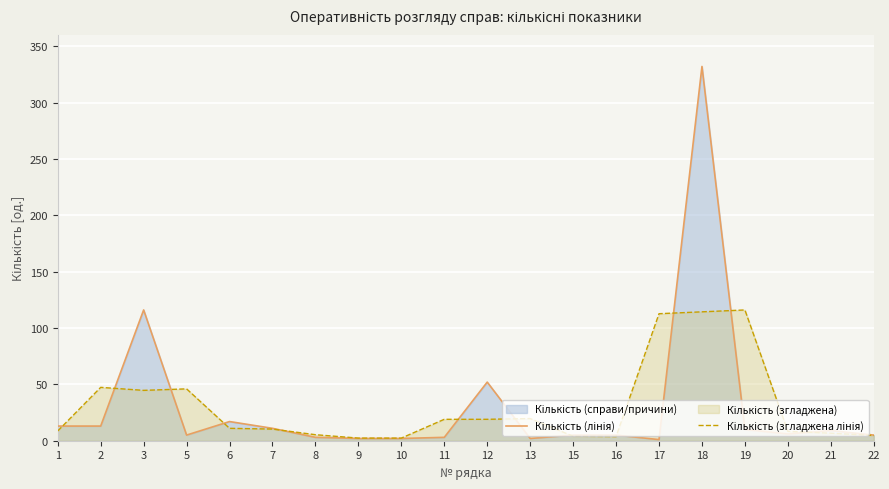

What is the smallest value displayed?

1.0